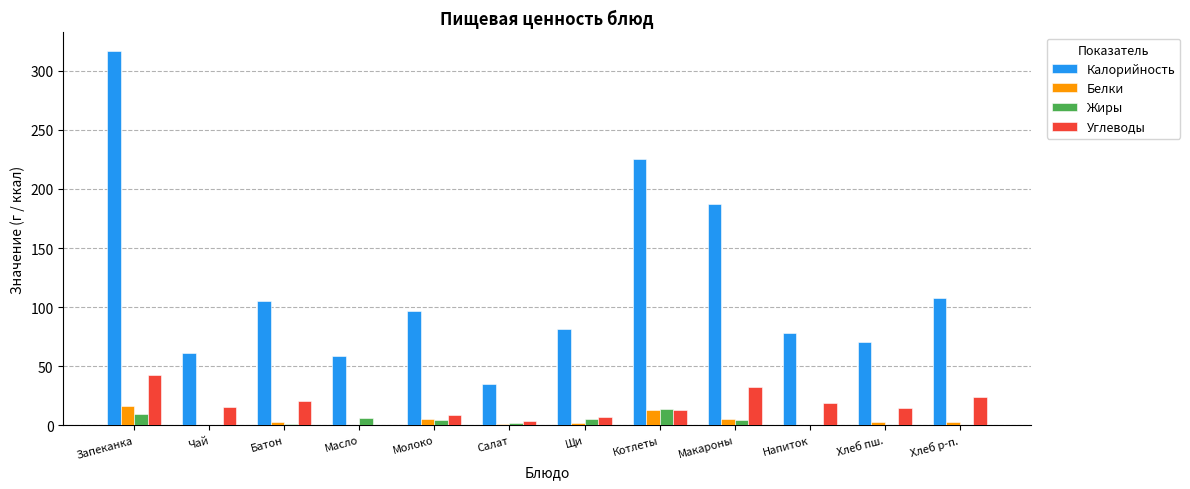

Are the bars grouped side by side (vs. stacked)?

Yes